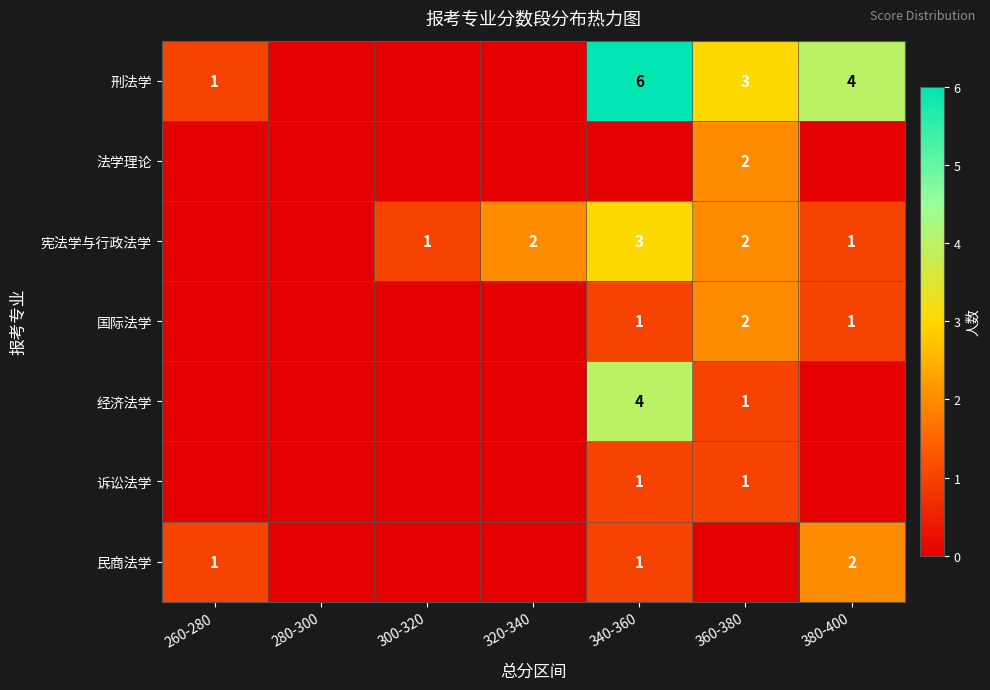

What is the maximum value shown in the chart?

6